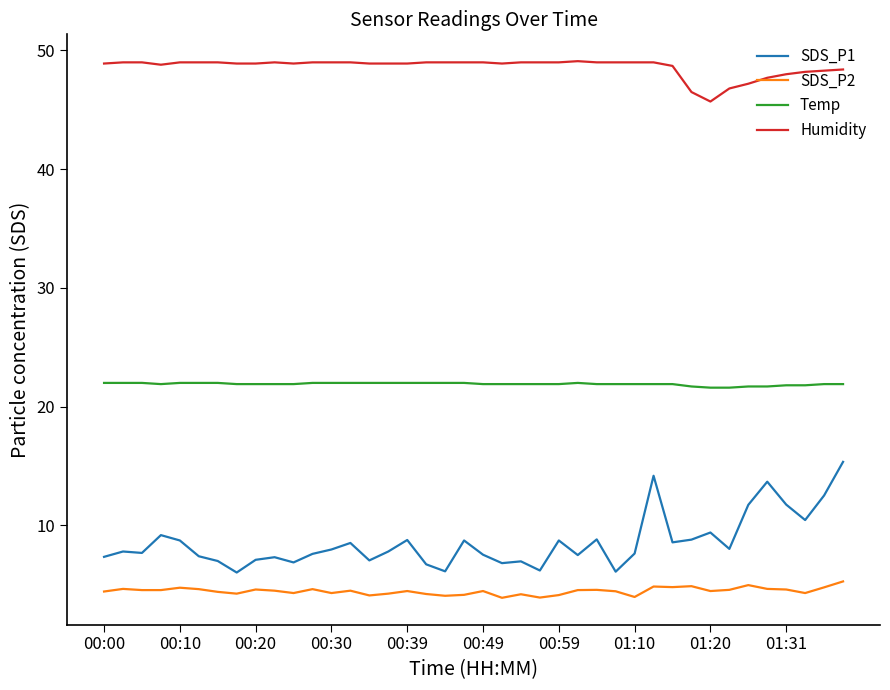

True or false: Humidity and Temp cross at least once.

False